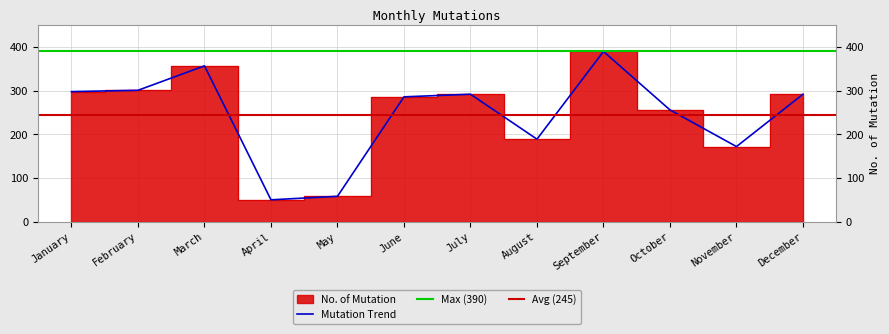

Reading right to left, list all the values displayed in this chart.

December=292	November=172	October=256	September=390	August=189	July=292	June=286	May=58	April=50	March=357	February=301	January=298